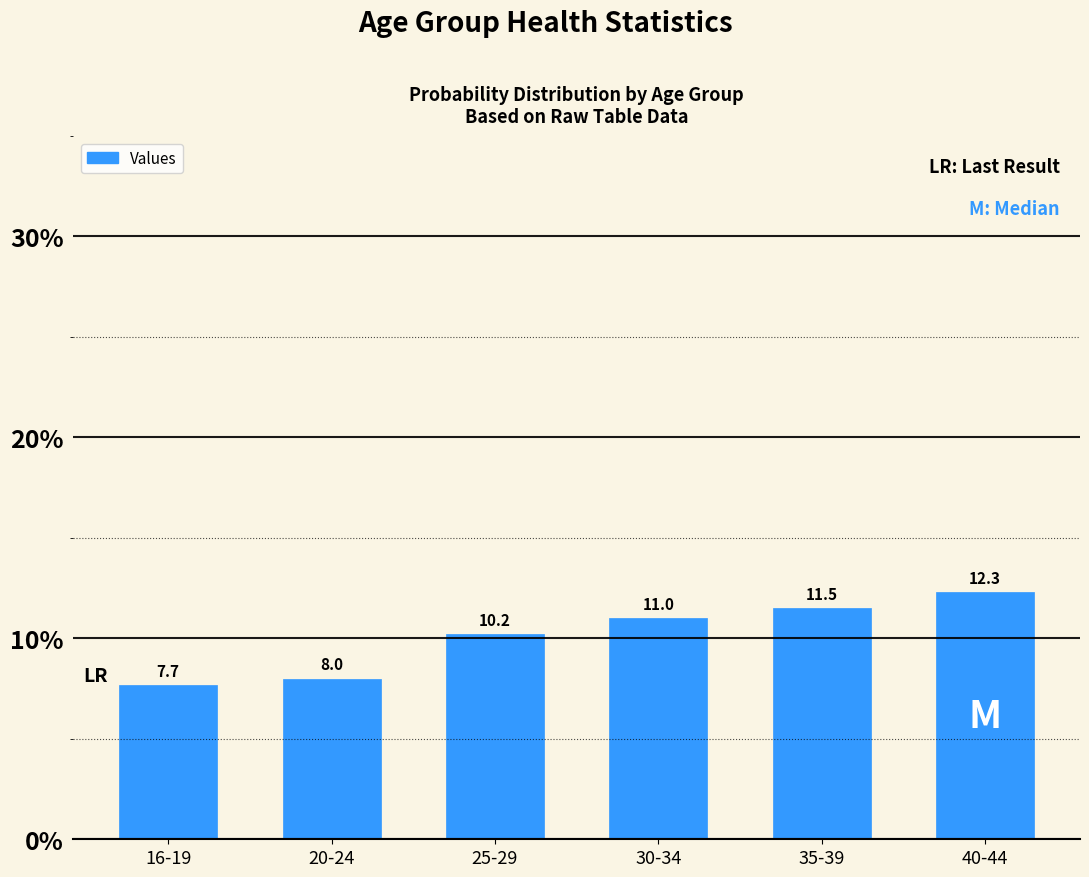

What is the change in value from 20-24 to 25-29?

+2.2